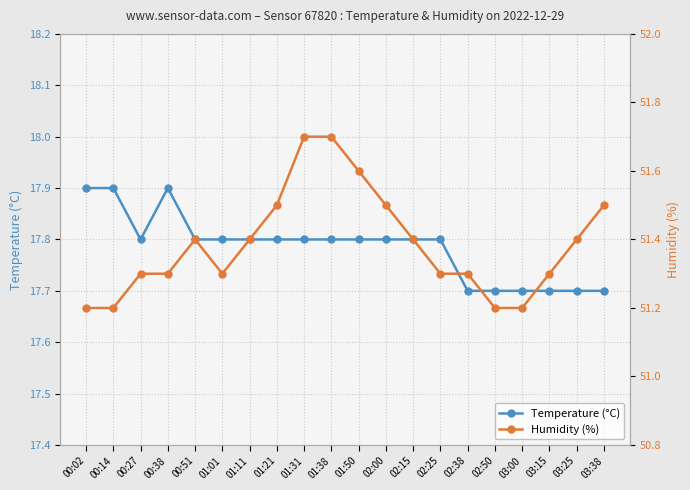

What is the smallest value displayed?

17.7